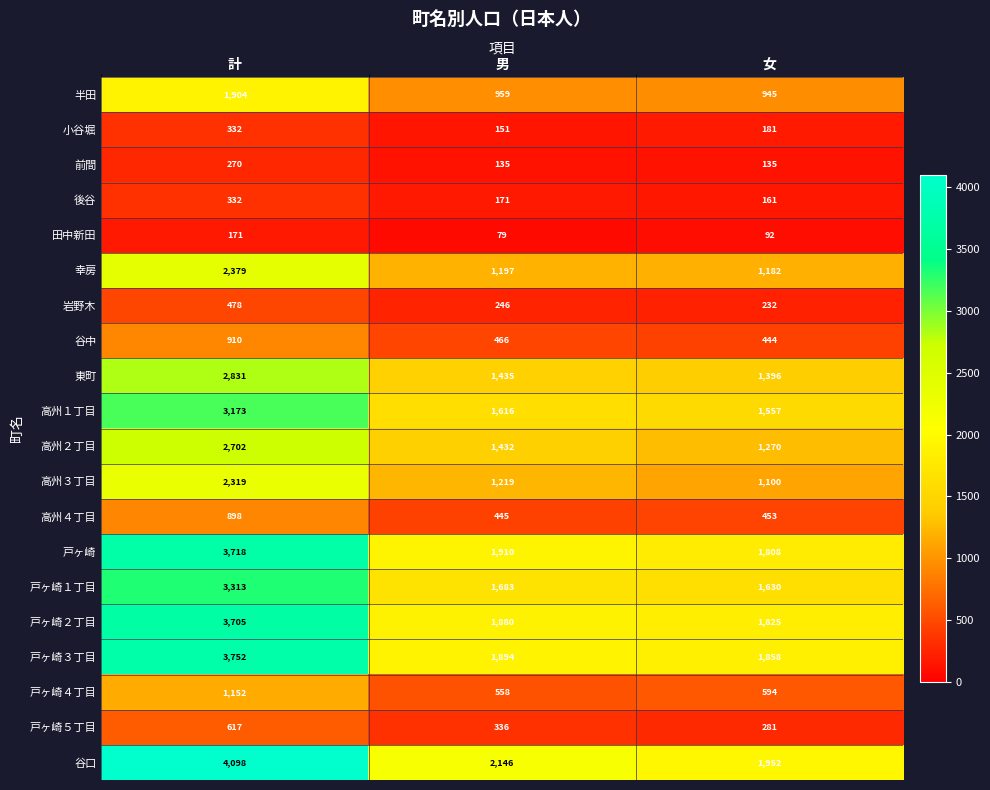

The 半田 series shows 3053 at 計. True or false?

False